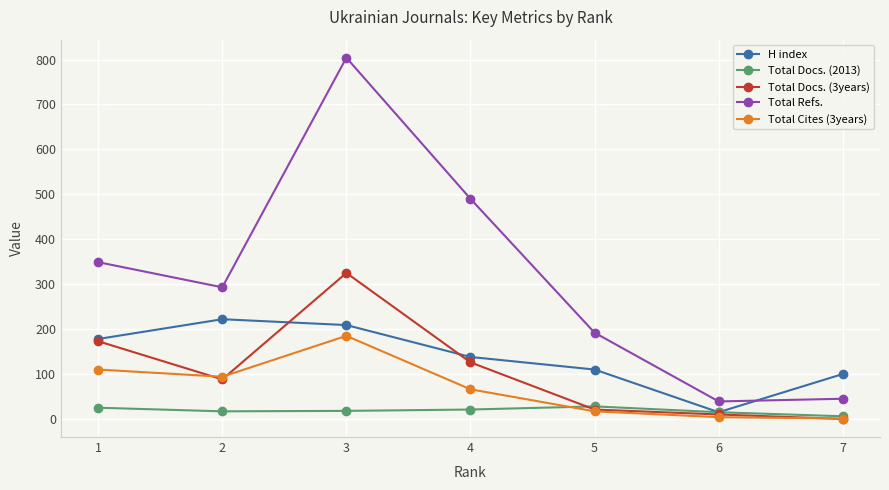

How many interior local peaks does the Total Cites (3years) series have?

1